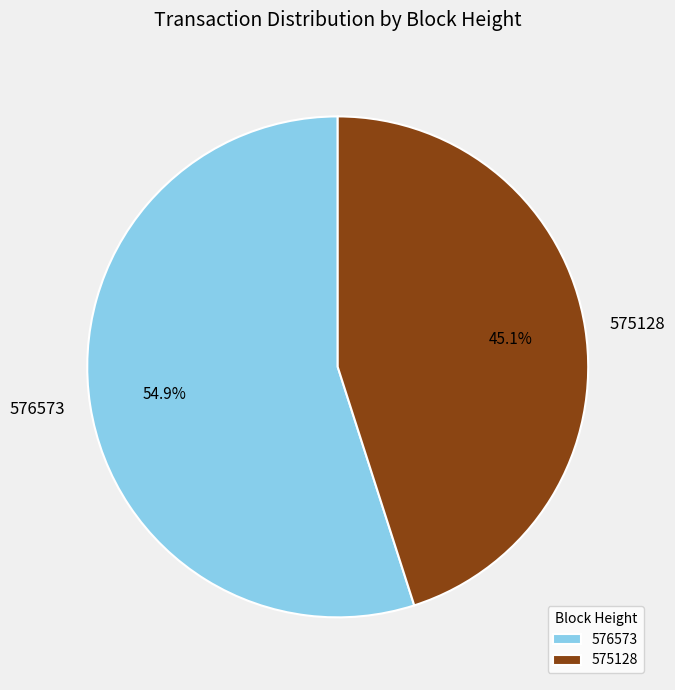

How many slices are in this pie chart?

2